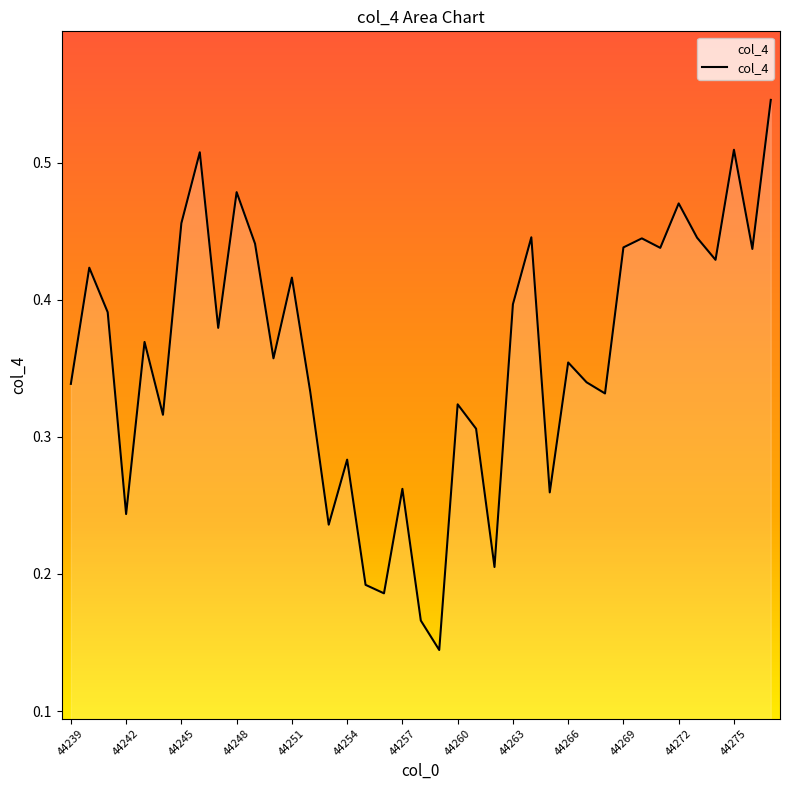

What is the maximum value shown in the chart?

0.5